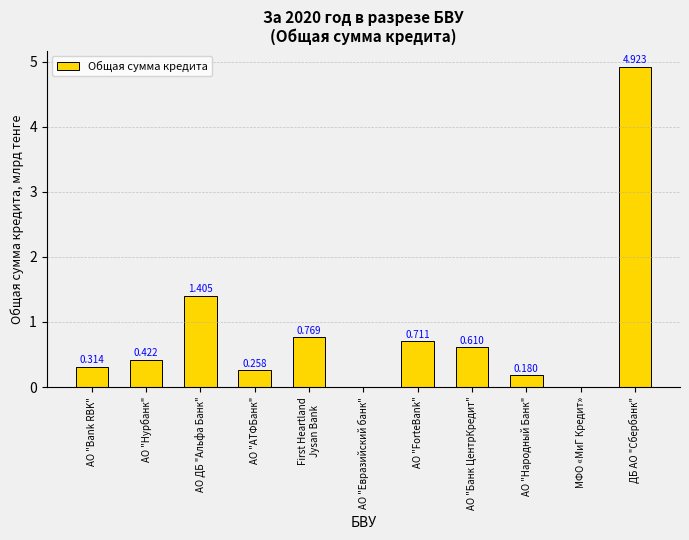

Which category has the highest value across all series?

ДБ АО "Сбербанк"